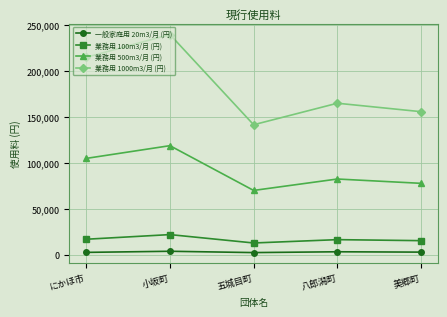

What is the approximate value of 業務用 500m3/月 (円) at 小坂町?

118800